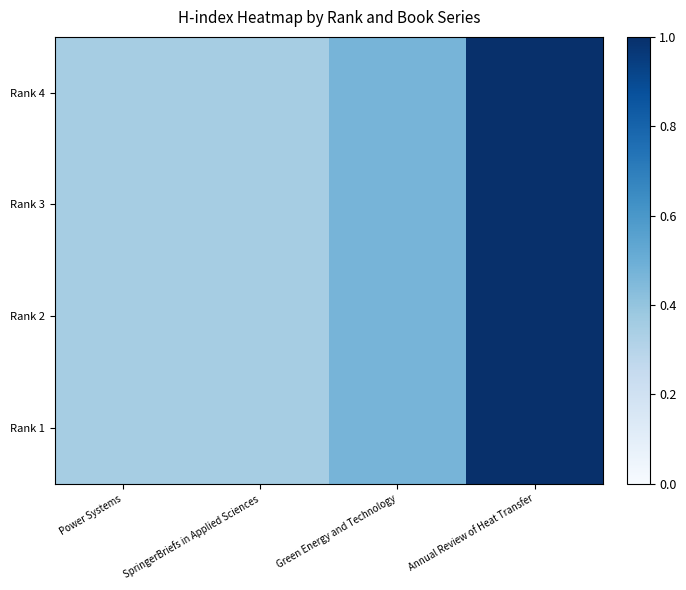

How many categories are shown in the chart?

4